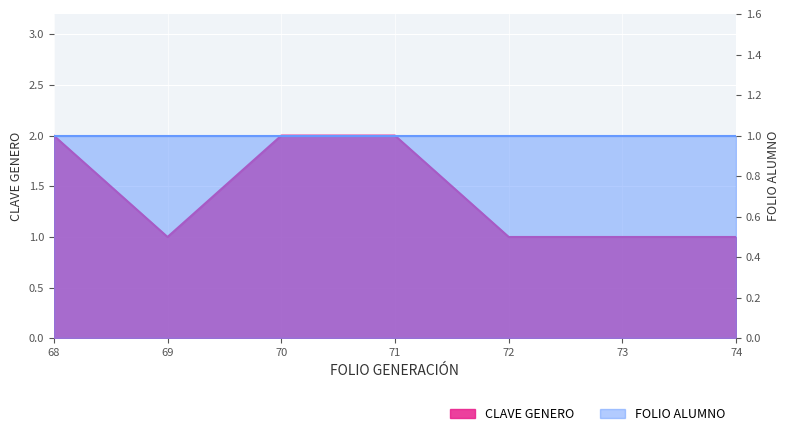

What is the smallest value displayed?

1